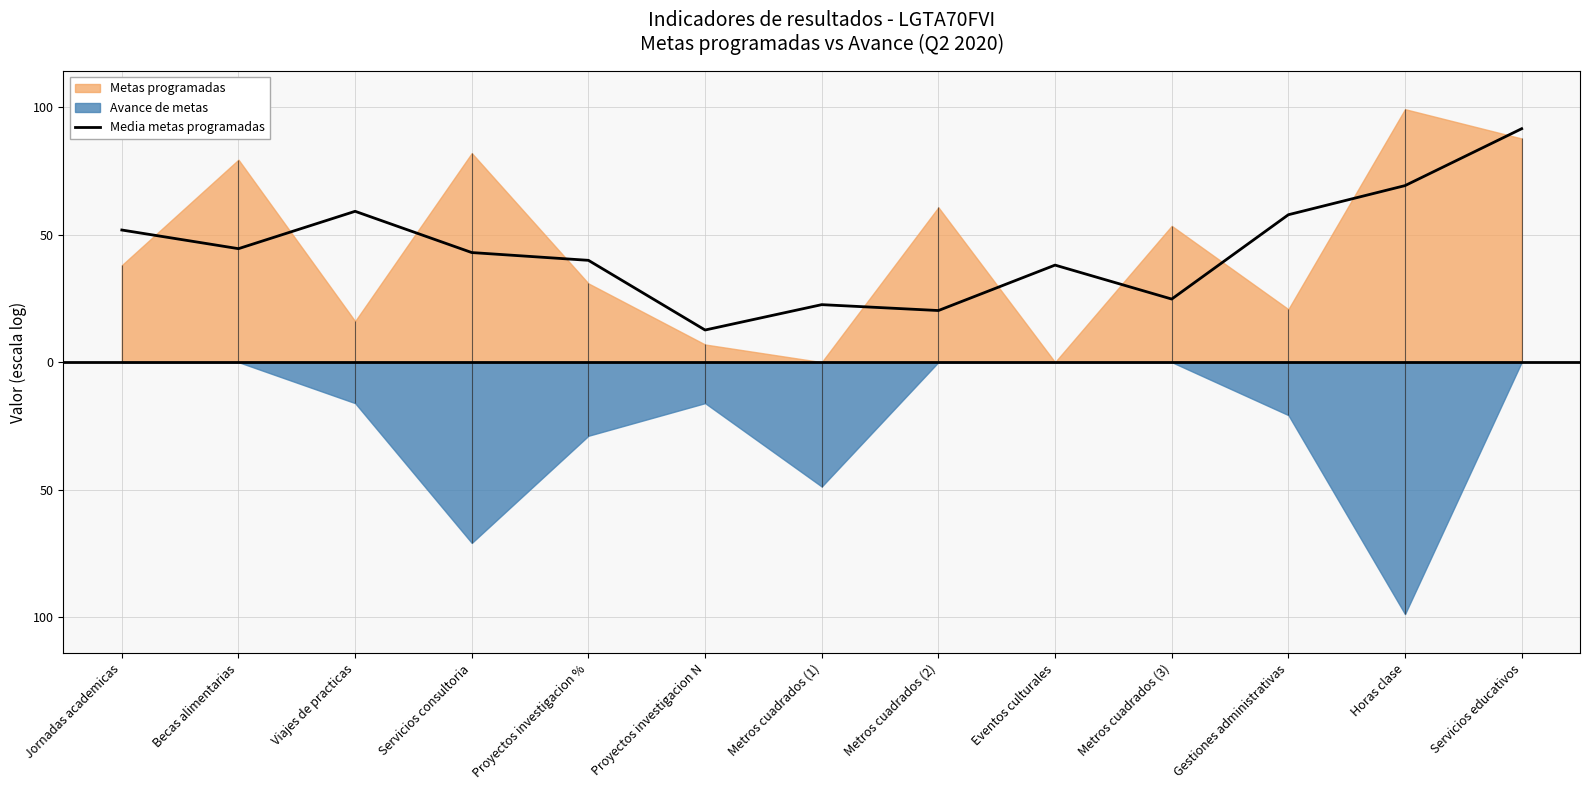

At which category does the chart reach its minimum across all series?

Proyectos investigacion N